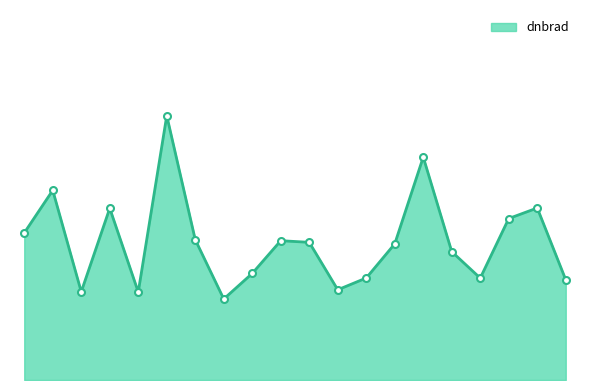

What is the difference between the maximum and minimum values?

0.8